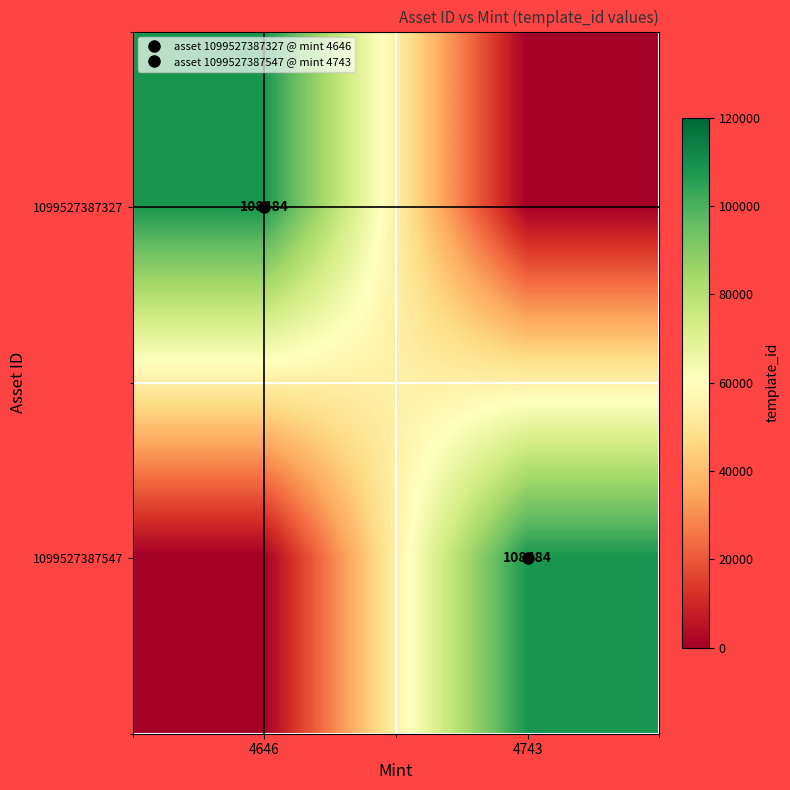

How many values in the 1099527387327 series are below 108484?

1